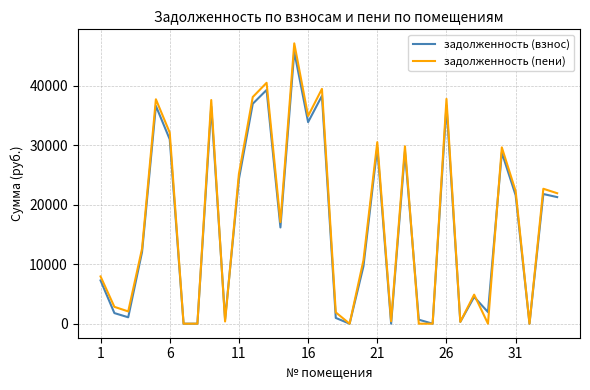

What is the highest value of the задолженность (пени) series?

47087.3